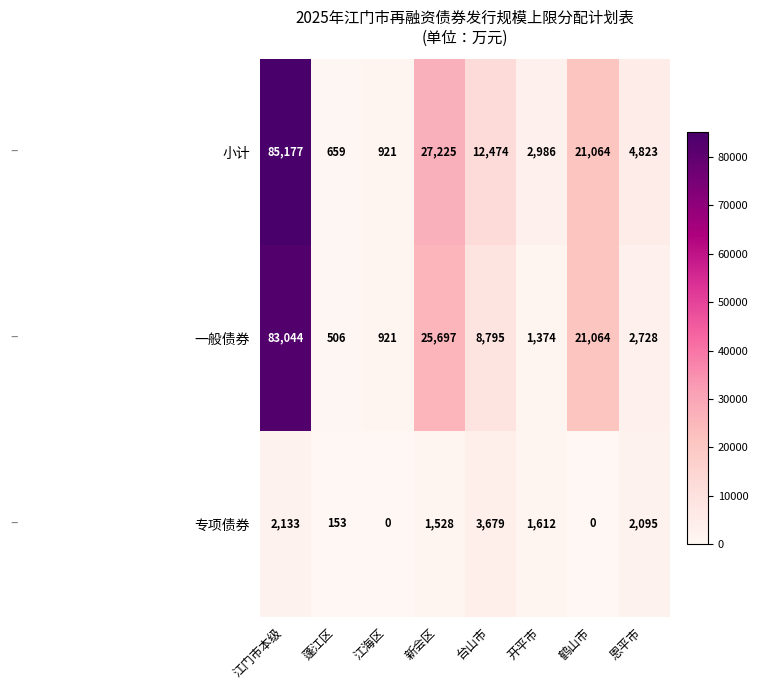

What is the sum of all 小计 values?

155329